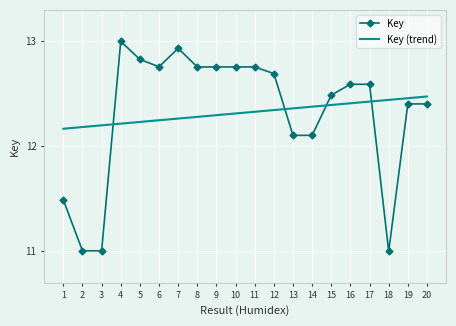

Is it true that Key equals 18.6 at 14?

False